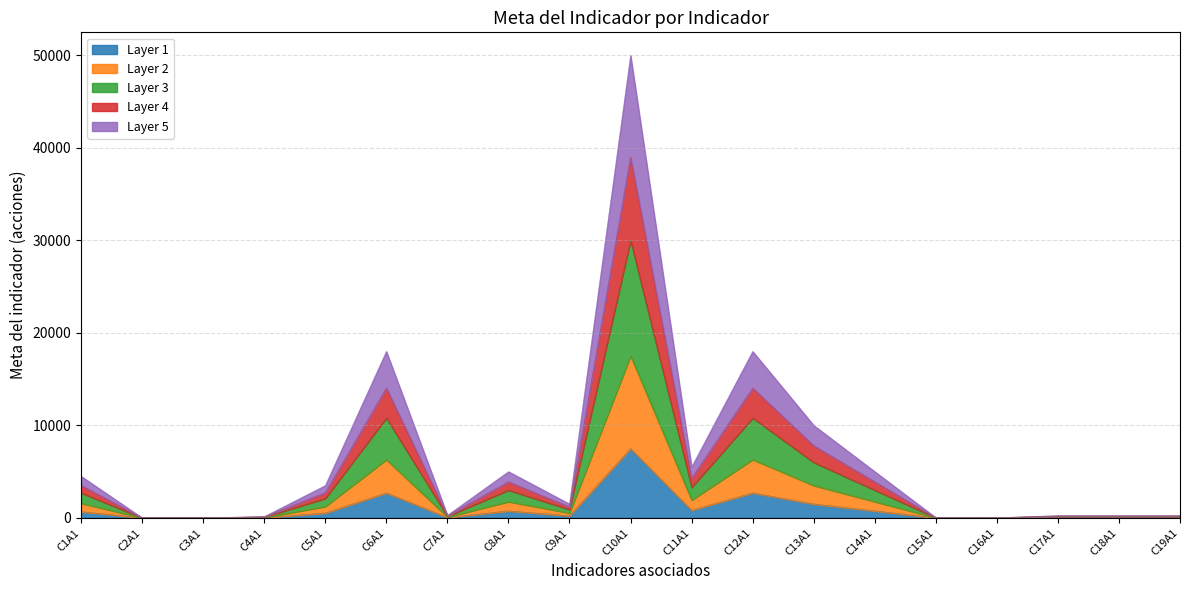

What is the smallest value displayed?

2.1